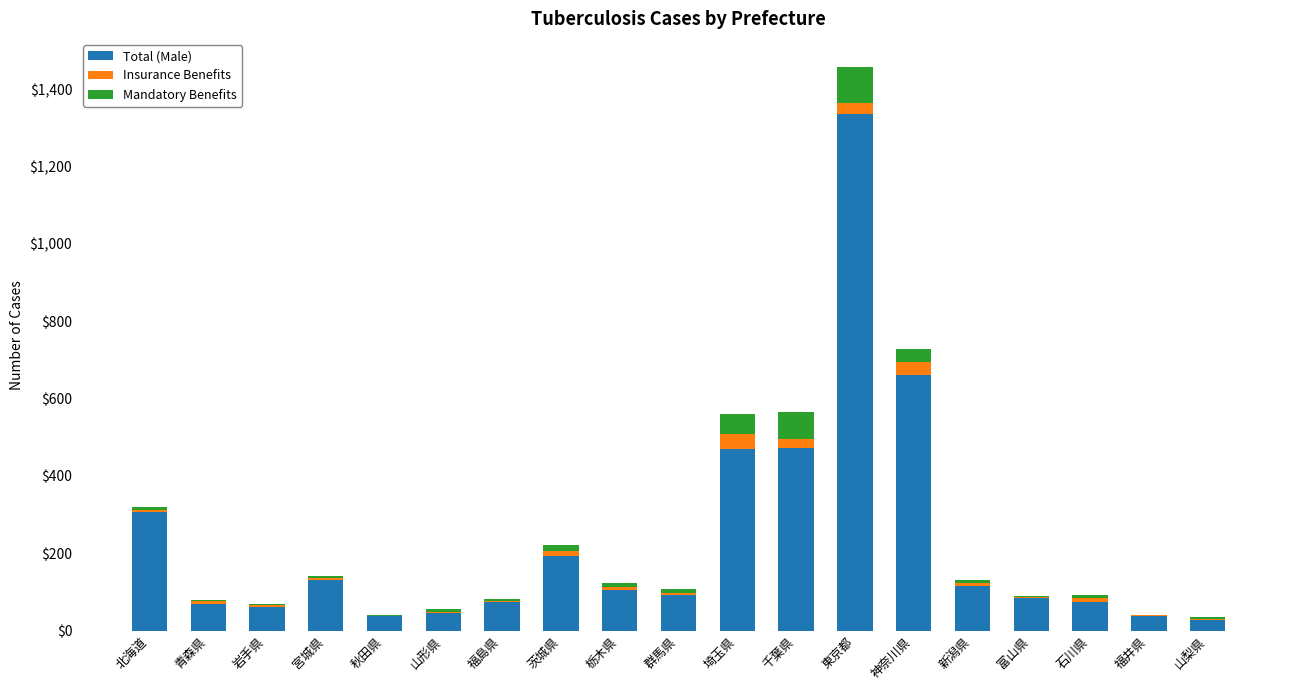

True or false: Total (Male) has a value of 46 at 山形県.

True